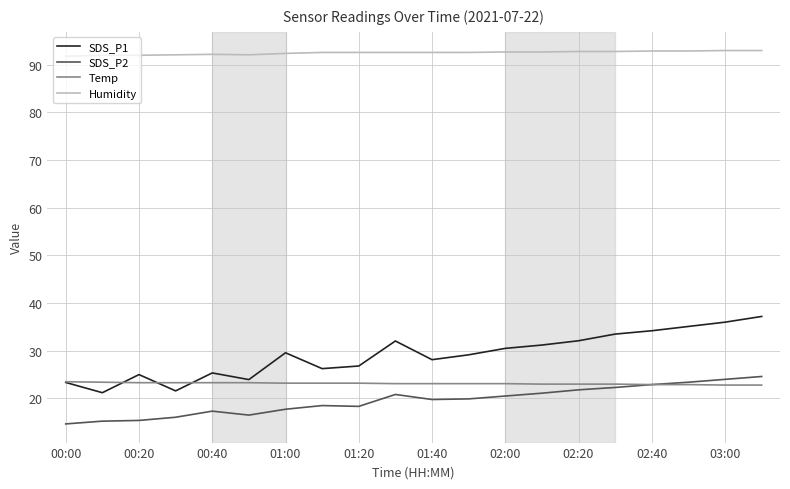

Which series has the largest total across all categories?

Humidity